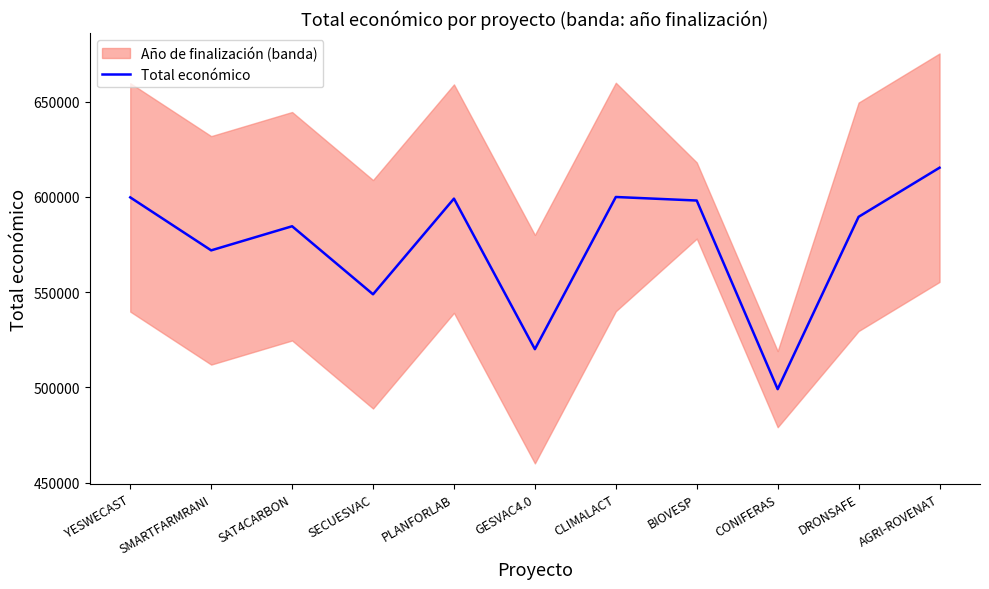

Where is the data nearest to the value 557217?

SECUESVAC